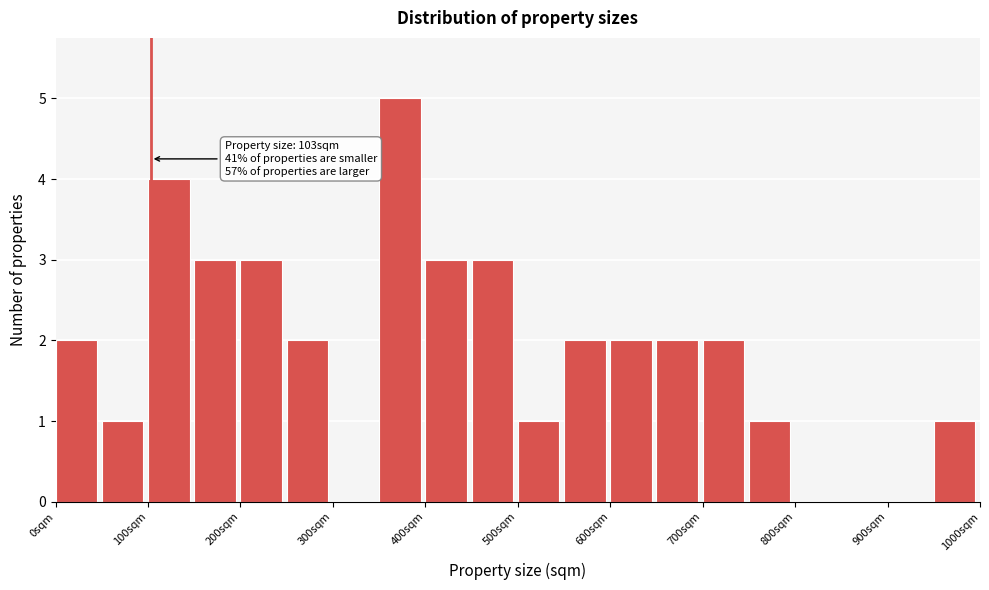

Over which range of the x-axis is the bar tallest?

350 to 400